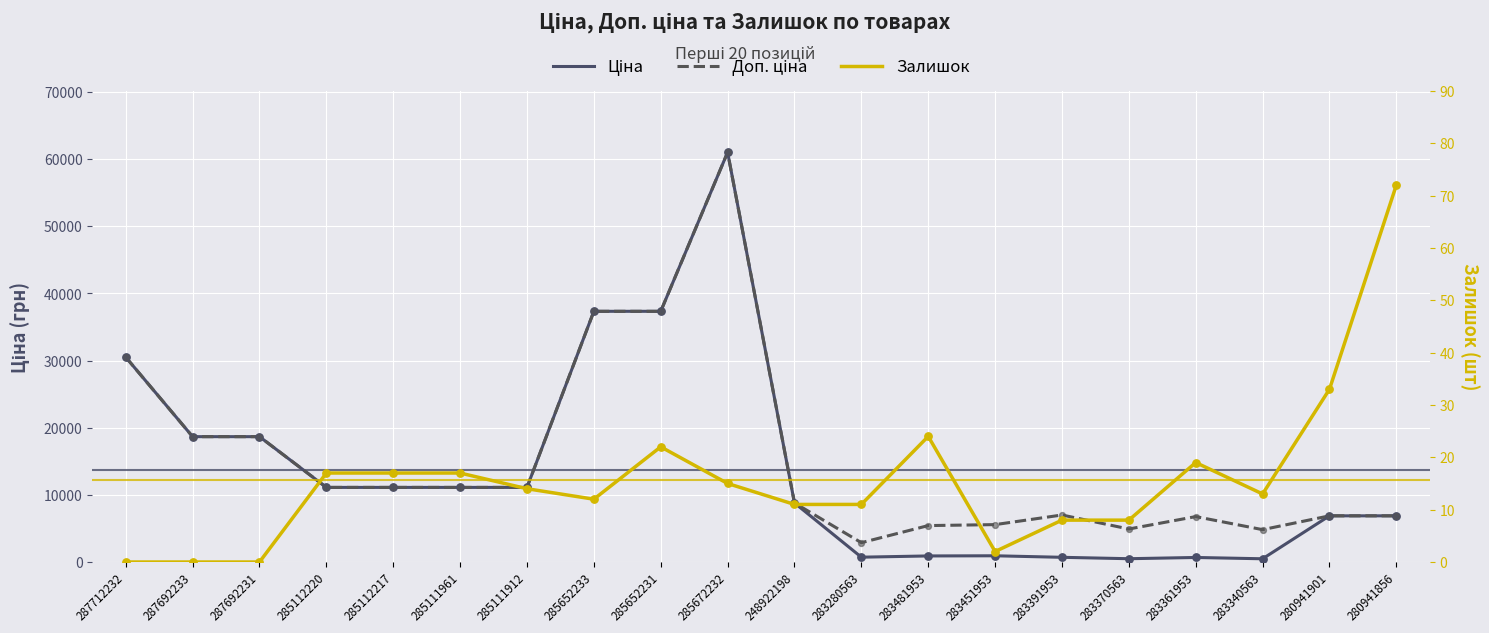

What are all the series names shown in the legend?

Ціна, Доп. ціна, Залишок